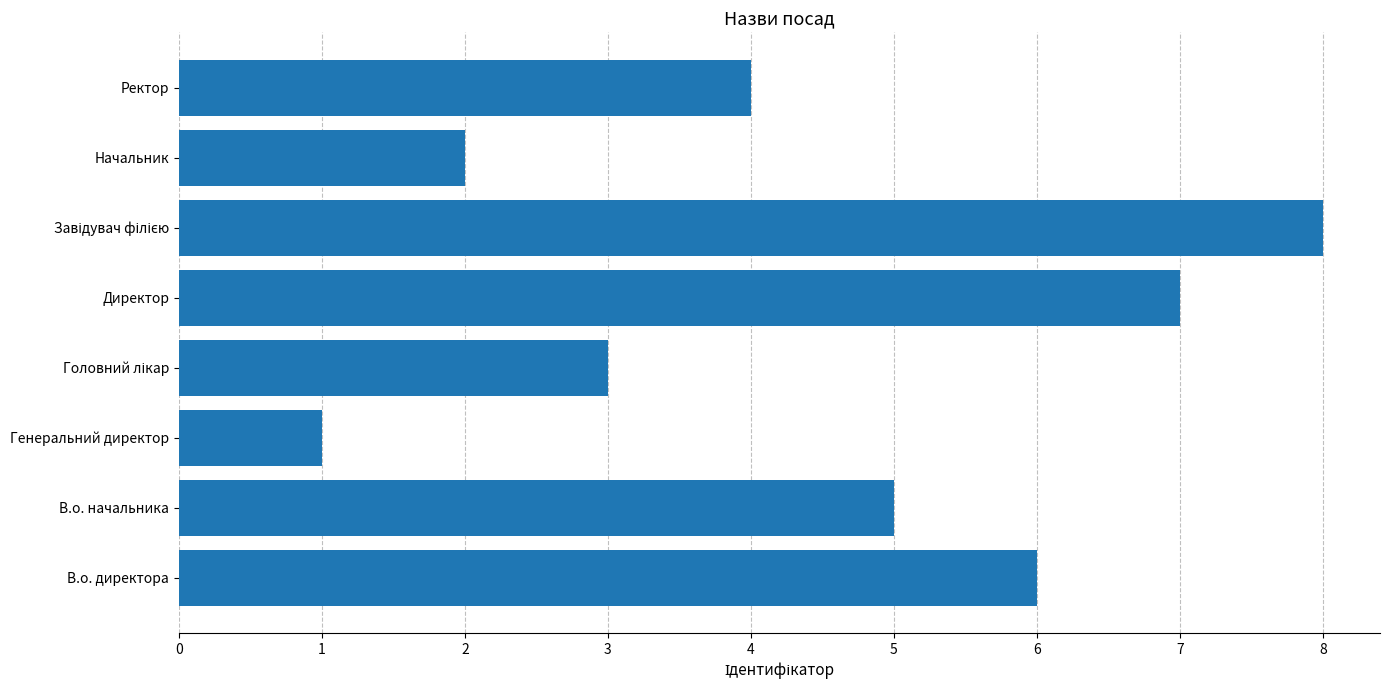

Which category has the lowest value across all series?

Генеральний директор